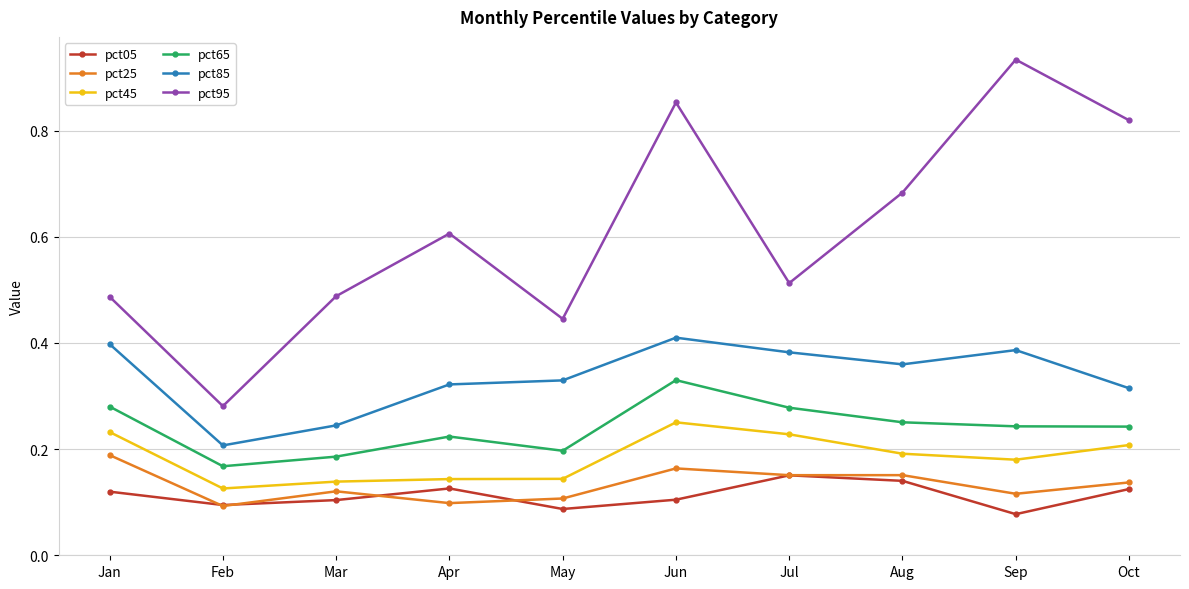

At how many categories does at least one series exceed 0?

10